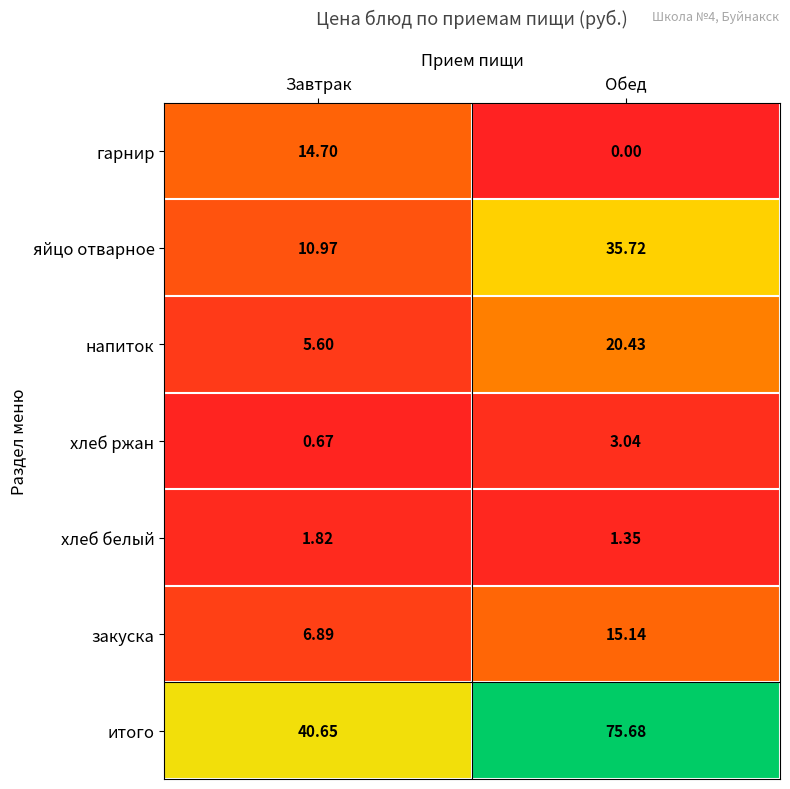

How many values in the хлеб ржан series exceed 3?

1